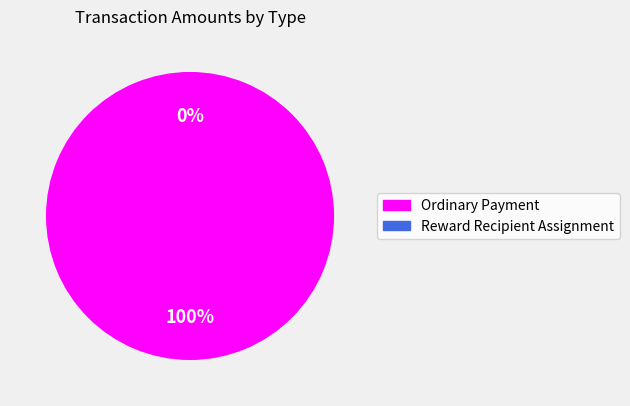

To the nearest percent, what is the average slice percentage?

50%